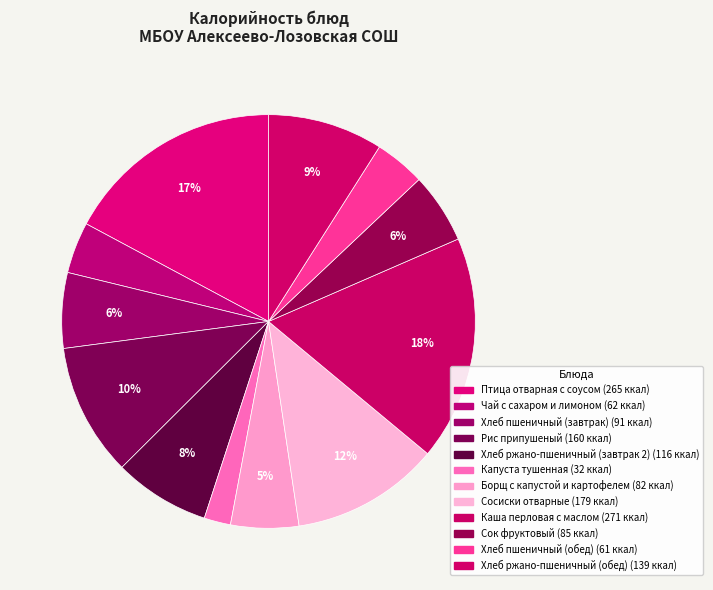

Combined, what portion of the pie is Капуста тушенная and Хлеб пшеничный (завтрак)?

8.0%